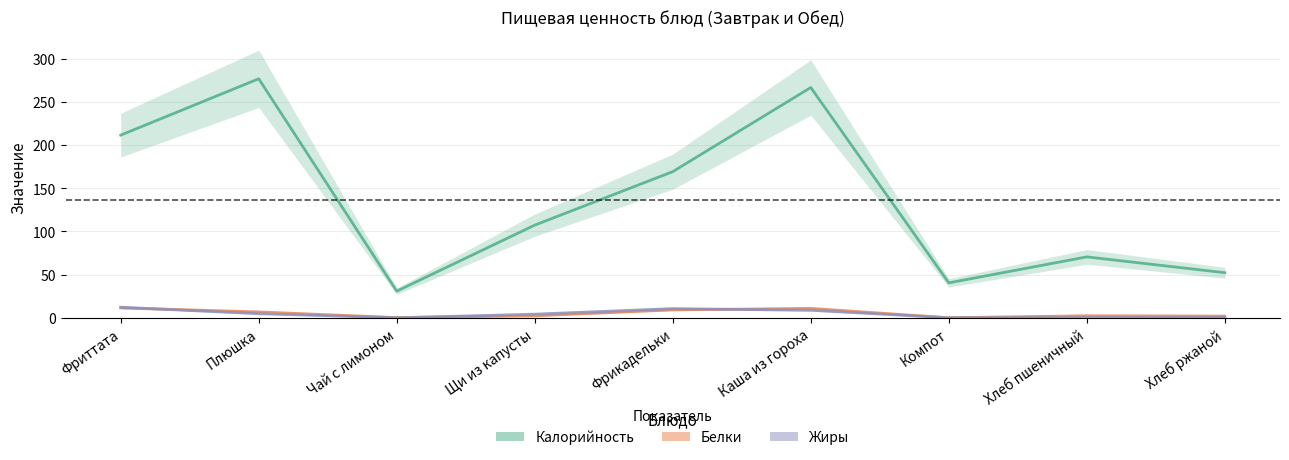

How many lines are shown in the chart?

3